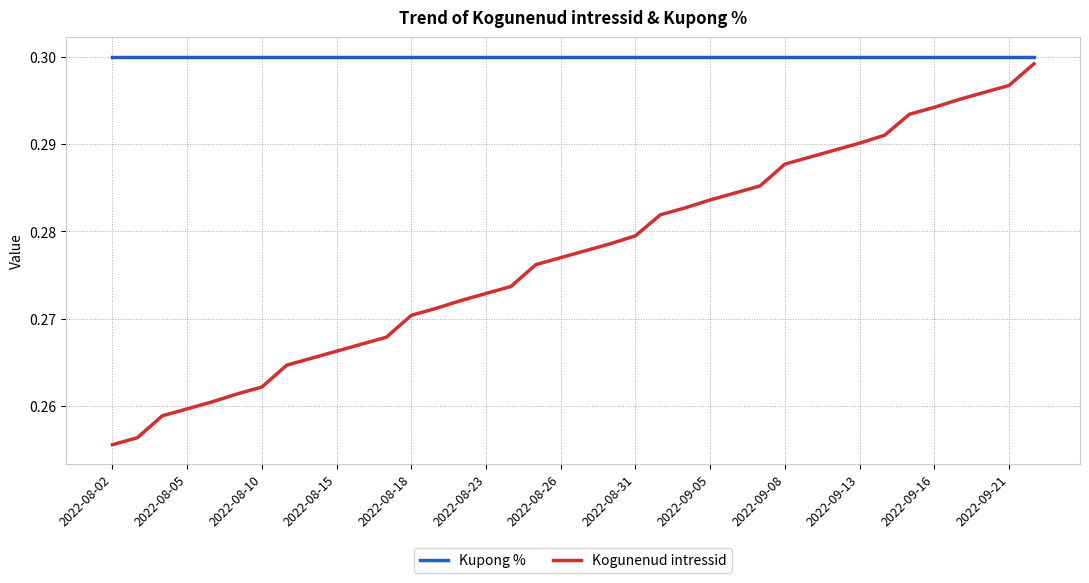

Rank the series by their average value, from highest to lowest.

Kupong %, Kogunenud intressid